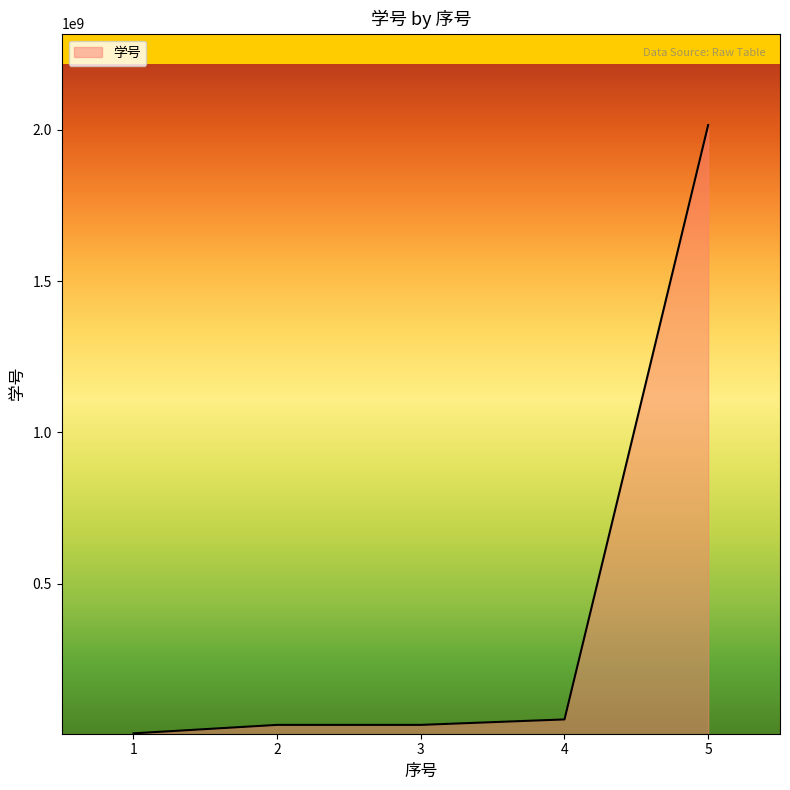

Between 5 and 3, which is larger?

5